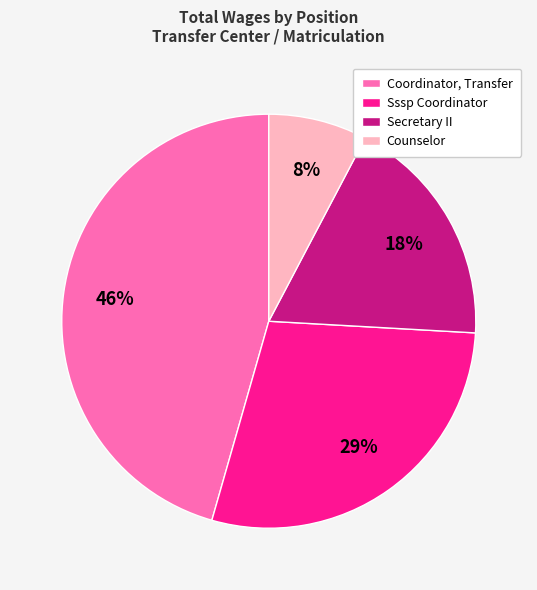

To the nearest percent, what is the difference between the largest and smallest slice percentages?

38%